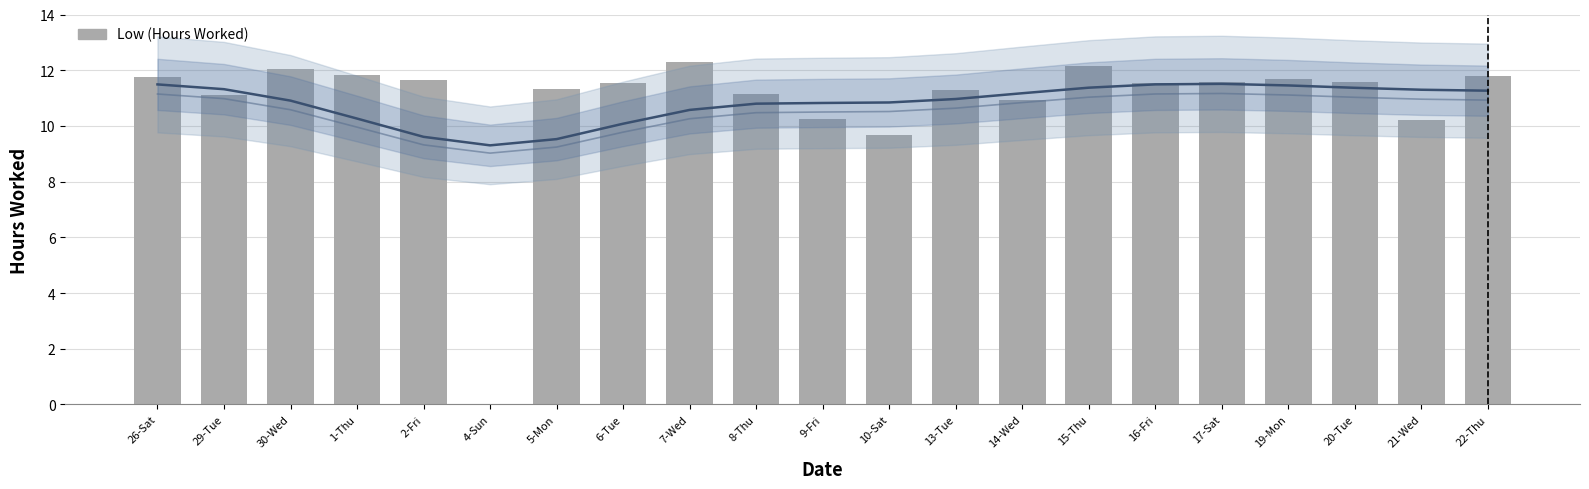

Are the bars grouped side by side (vs. stacked)?

Yes